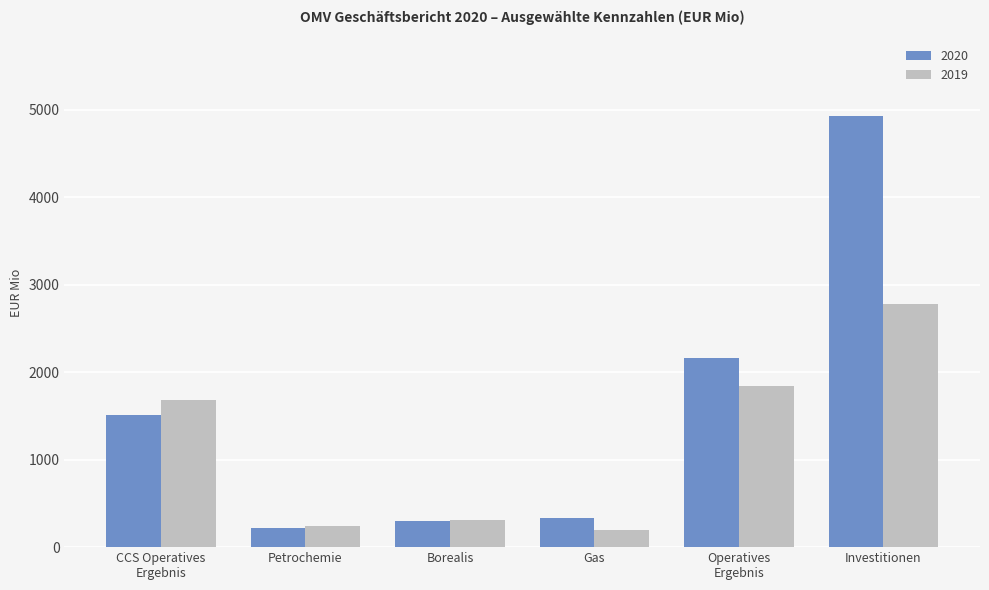

What is the sum of all 2019 values?

7047